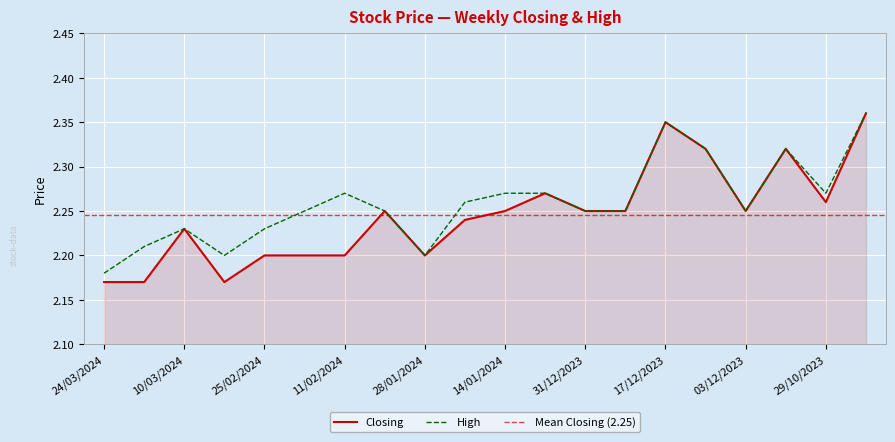

How many categories are shown in the chart?

20